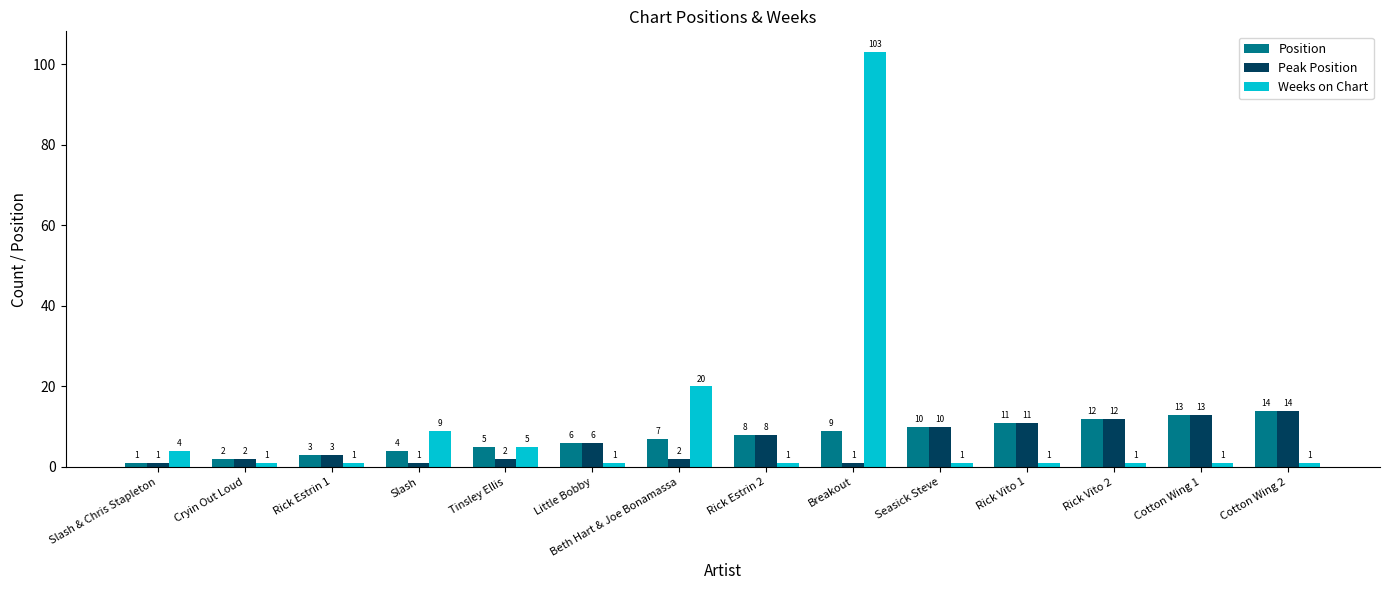

Reading left to right, what are all the values shown in this chart?

Position: 1	2	3	4	5	6	7	8	9	10	11	12	13	14
Peak Position: 1	2	3	1	2	6	2	8	1	10	11	12	13	14
Weeks on Chart: 4	1	1	9	5	1	20	1	103	1	1	1	1	1